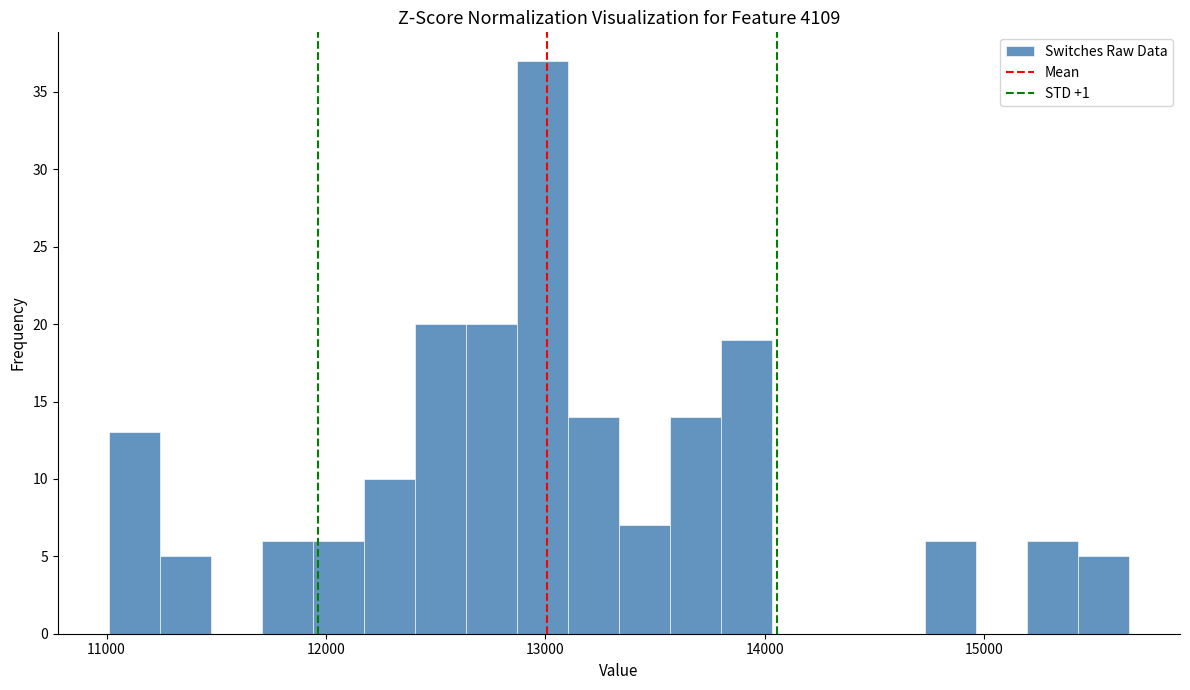

Read against the x-axis, roughly where is the centre of the tallest bar?

13000